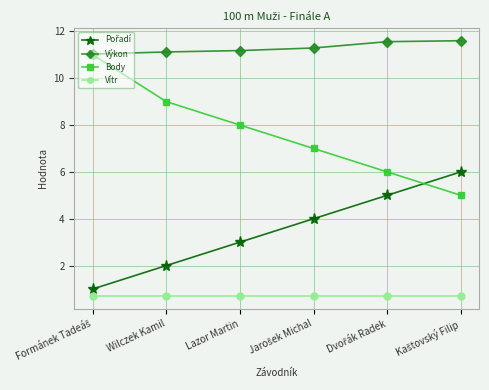

What is the value of the Výkon point at the 2nd from the left?

11.1